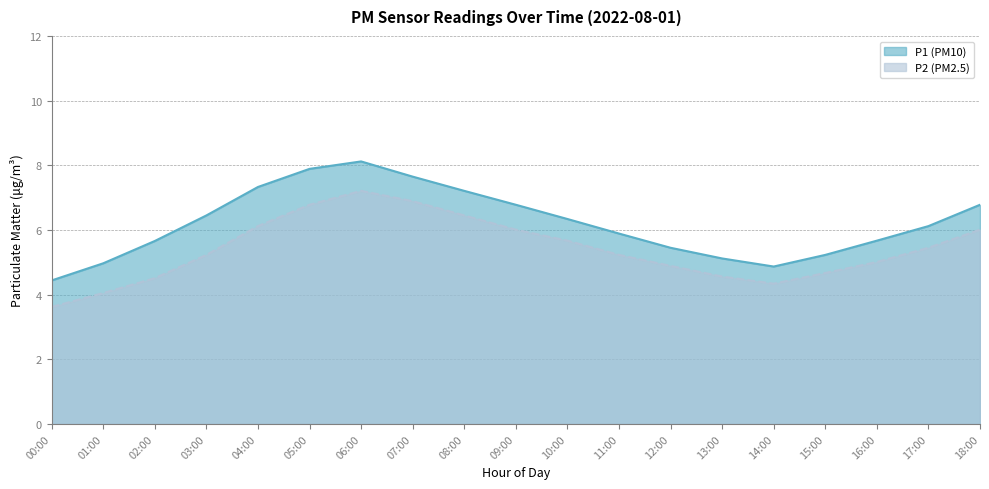

How many lines are shown in the chart?

2